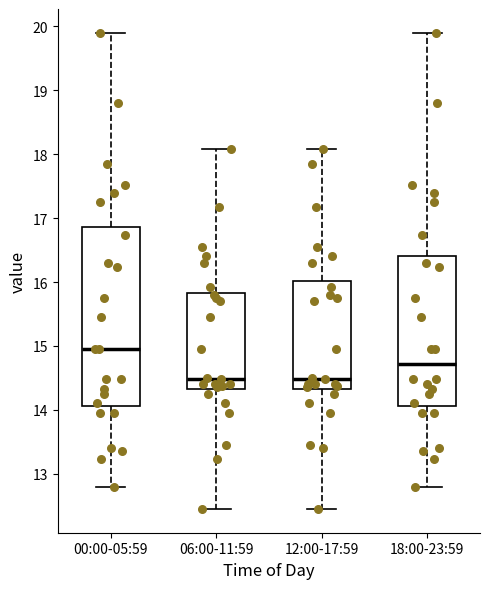

Reading left to right, read every box against the y-axis: the position of its median line, the range the box covers, and the ends of its whiskers. The values are not printed on the chart, so give them approximately, as read against the axis.

00:00-05:59: median 15.0, box 14.1 to 16.9, whiskers 12.8 to 19.9
06:00-11:59: median 14.5, box 14.3 to 15.8, whiskers 12.5 to 18.1
12:00-17:59: median 14.5, box 14.3 to 16.0, whiskers 12.5 to 18.1
18:00-23:59: median 14.7, box 14.1 to 16.4, whiskers 12.8 to 19.9